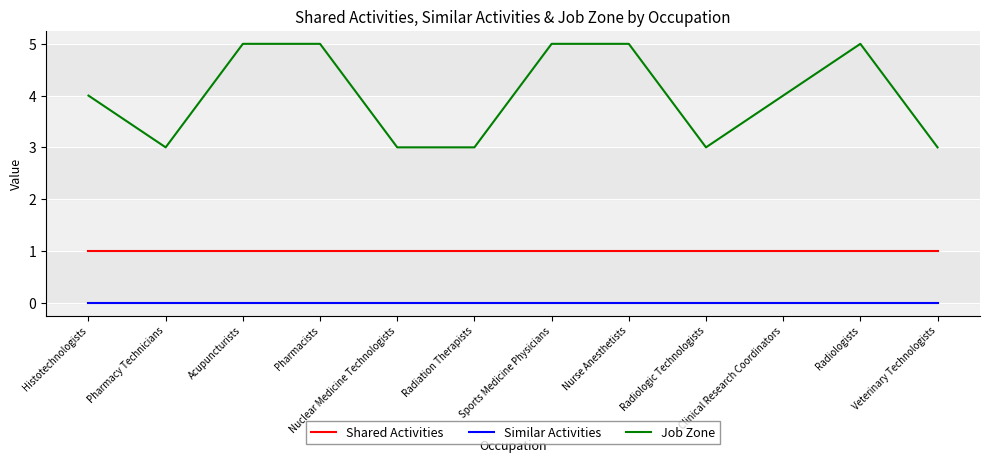

What is the approximate value of Shared Activities at Veterinary Technologists?

1